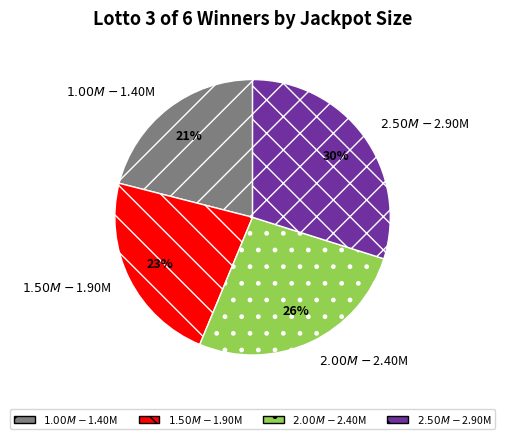

Does any single category account for the majority?

No